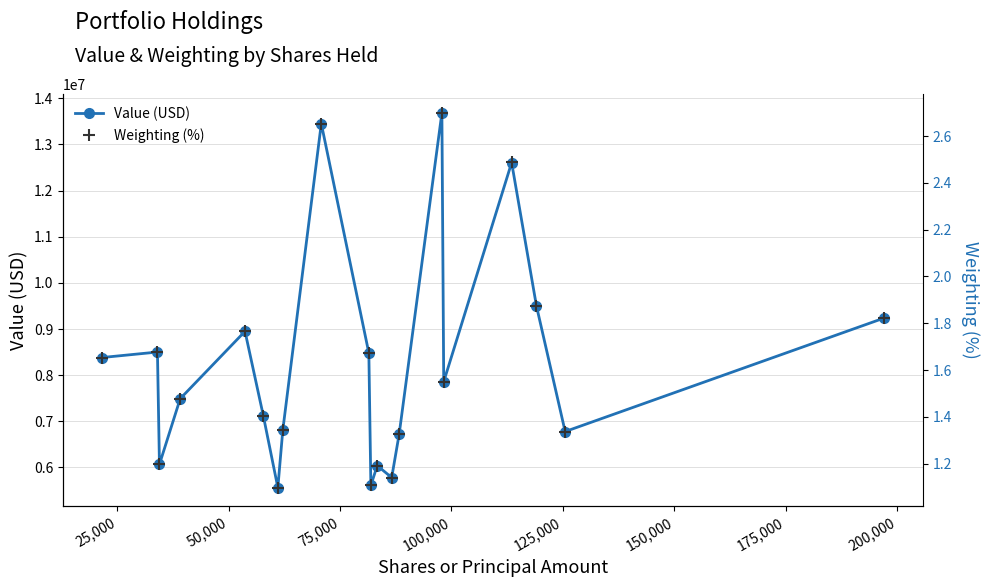

Reading left to right, what are all the values shown in this chart?

Value (USD): 8382000.0	8501000.0	6067000.0	7490000.0	8950000.0	7120000.0	5562000.0	6806000.0	13451000.0	8479000.0	5610000.0	6040000.0	5781000.0	6723000.0	13683000.0	7858000.0	12606000.0	9500000.0	6778000.0	9237000.0
Weighting (%): 1.7	1.7	1.2	1.5	1.8	1.4	1.1	1.3	2.7	1.7	1.1	1.2	1.1	1.3	2.7	1.6	2.5	1.9	1.3	1.8